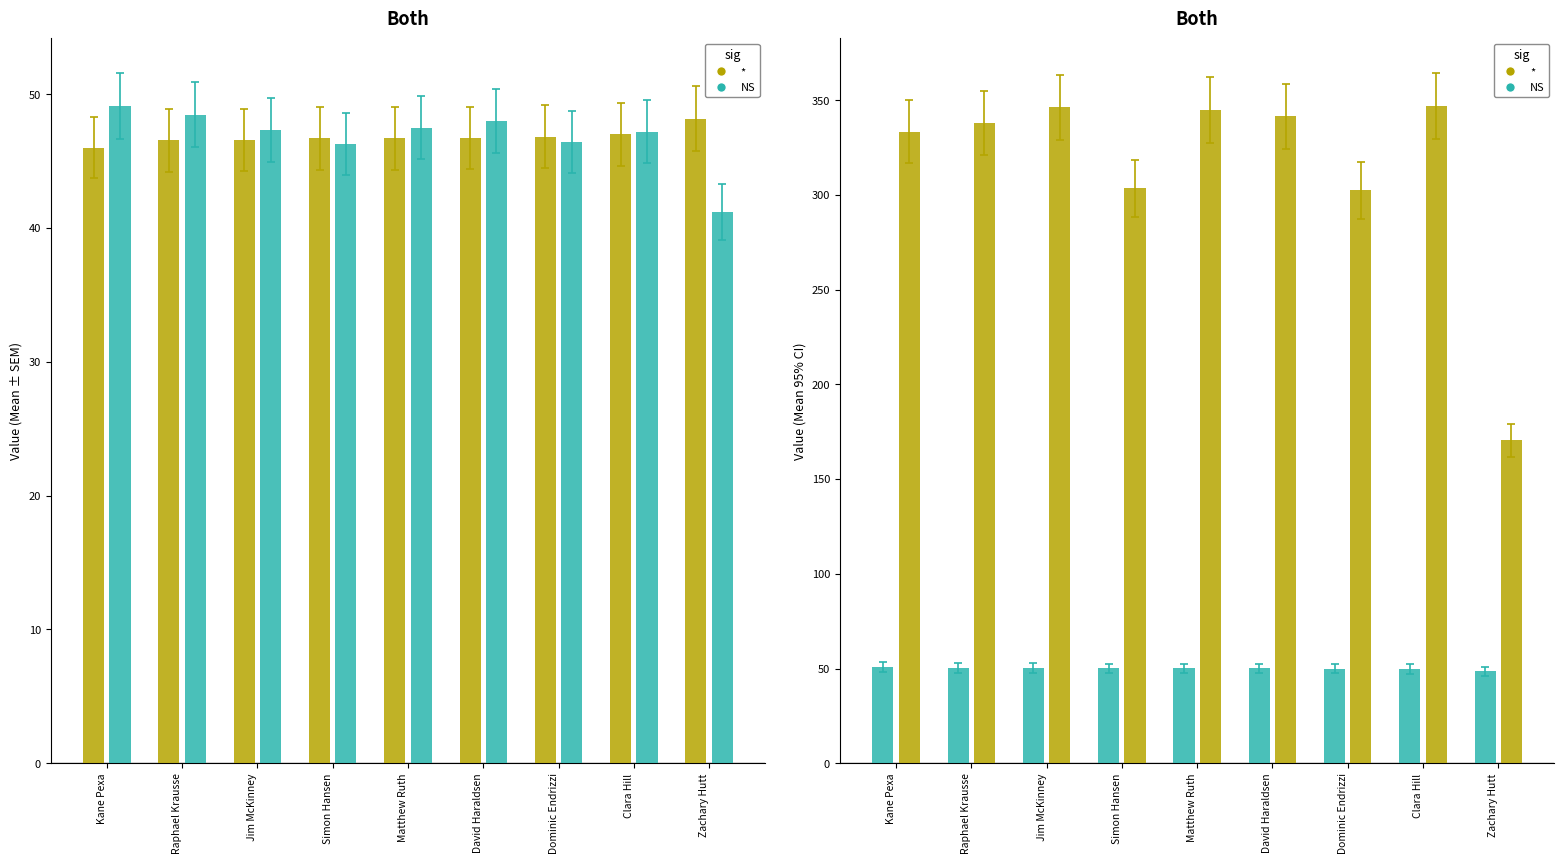

Which has a higher value, Kane Pexa or David Haraldsen?

David Haraldsen